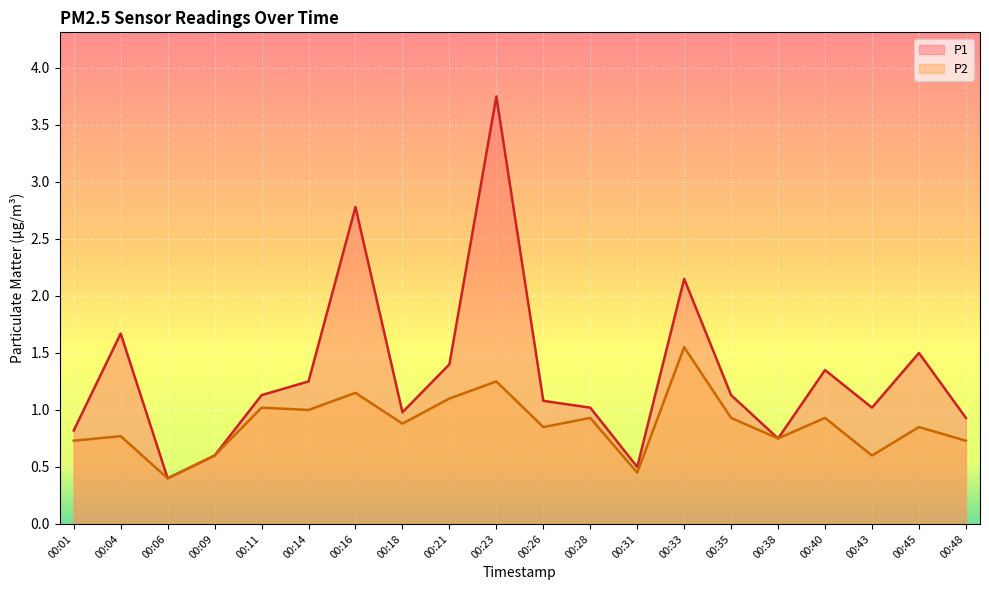

At which label does P2 reach its minimum?

00:06